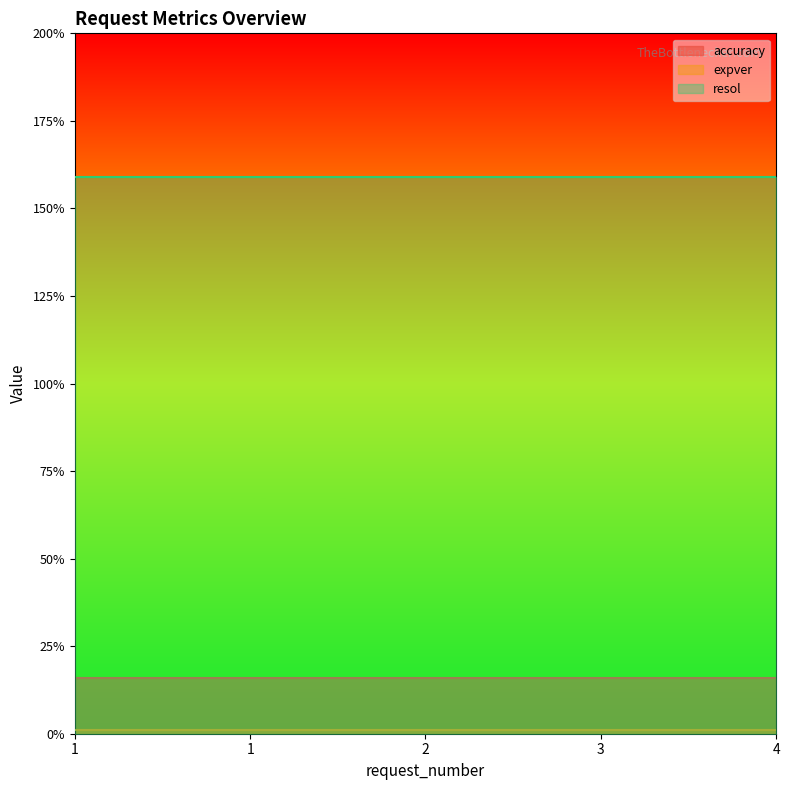

How many lines are shown in the chart?

3